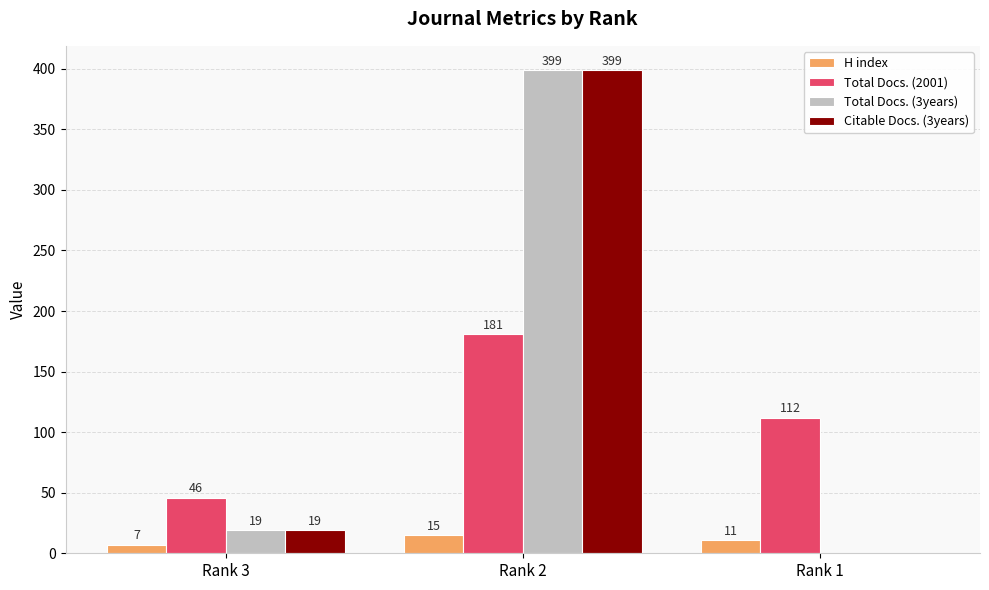

Which label corresponds to the largest value in the chart?

Rank 2